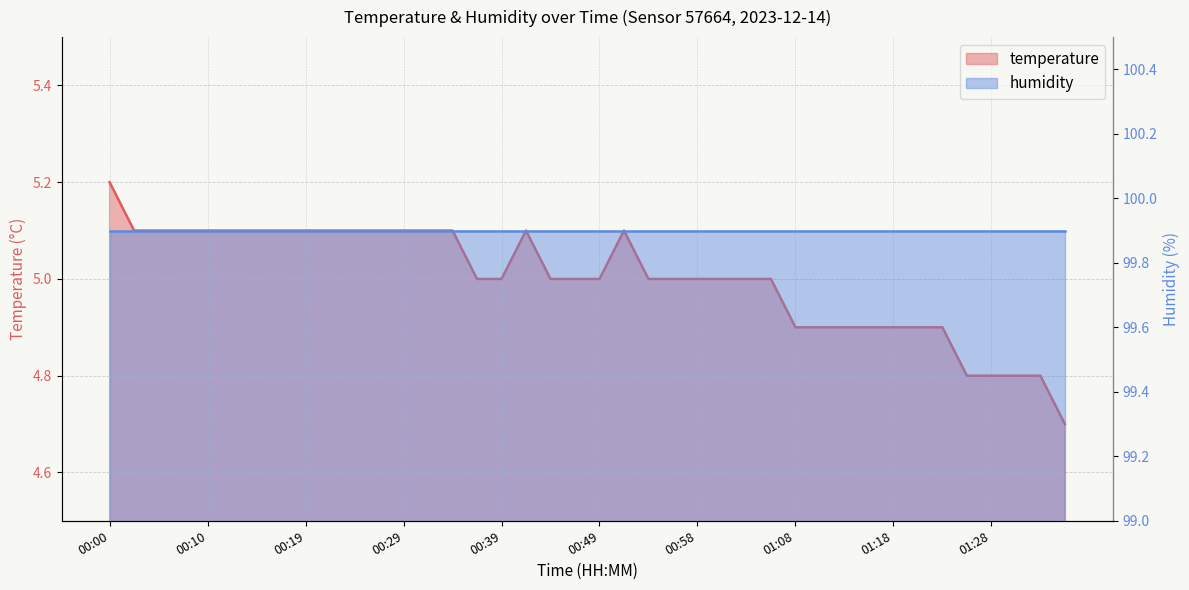

What is the label of the 33rd point from the left?

01:18